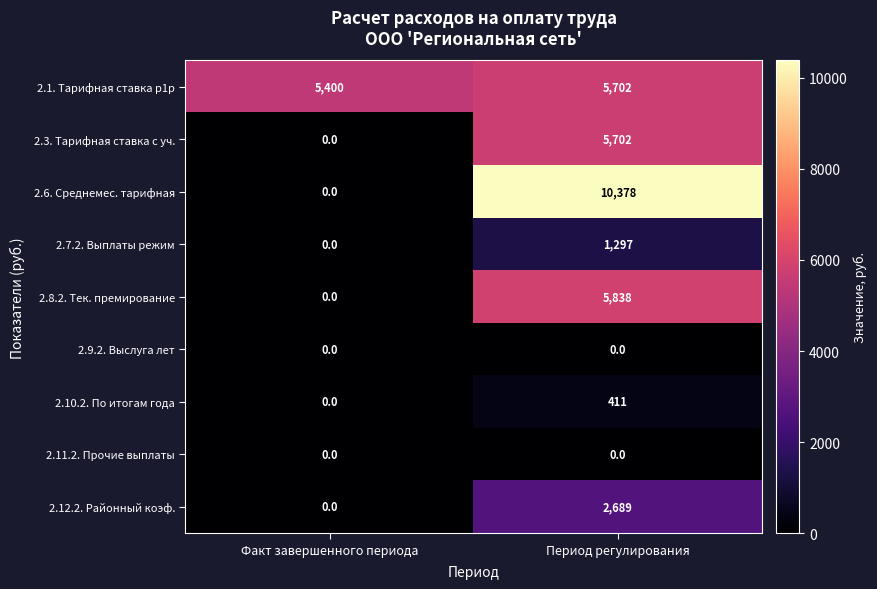

Which series has the largest total across all categories?

2.1. Тарифная ставка р1р